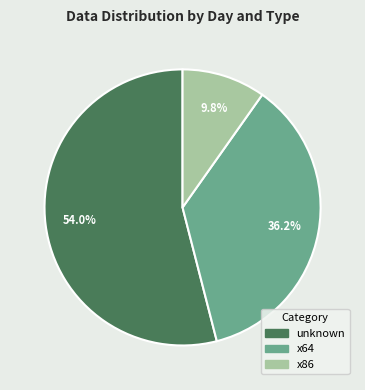

Is there any slice that represents more than half of the pie?

Yes